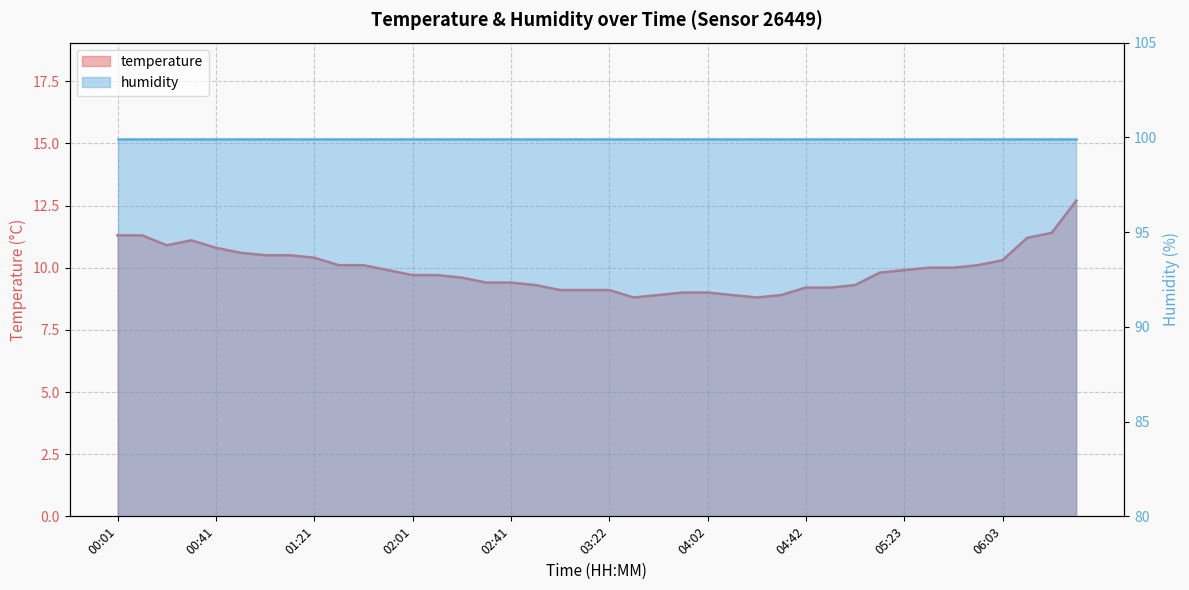

What is the label of the 21st point from the right?

03:12